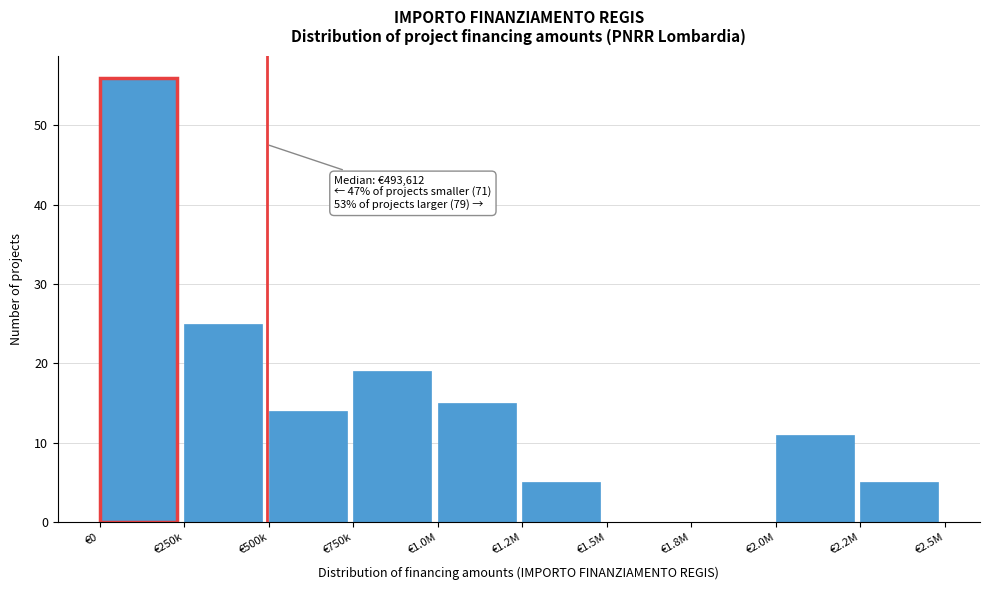

Reading left to right, transcribe all the data shown in this chart.

€0=56	€250k=25	€500k=14	€750k=19	€1.0M=15	€1.2M=5	€1.5M=0	€1.8M=0	€2.0M=11	€2.2M=5